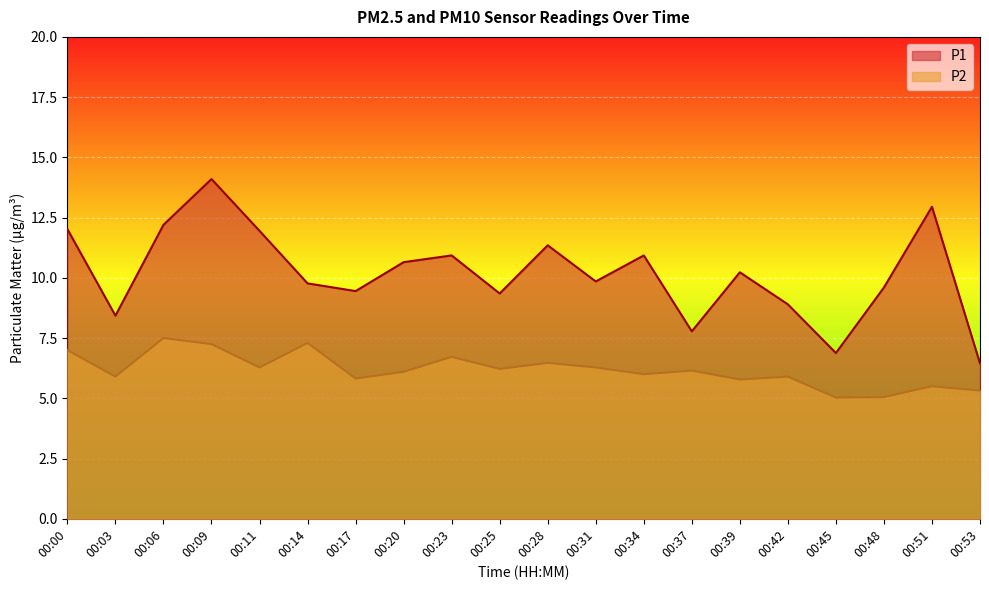

Rank the series by their maximum value, from lowest to highest.

P2, P1